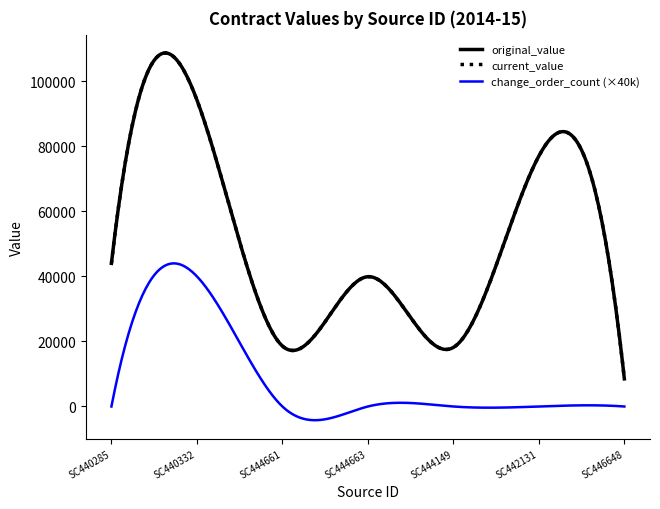

What is the label of the 2nd point from the left?

SC440332